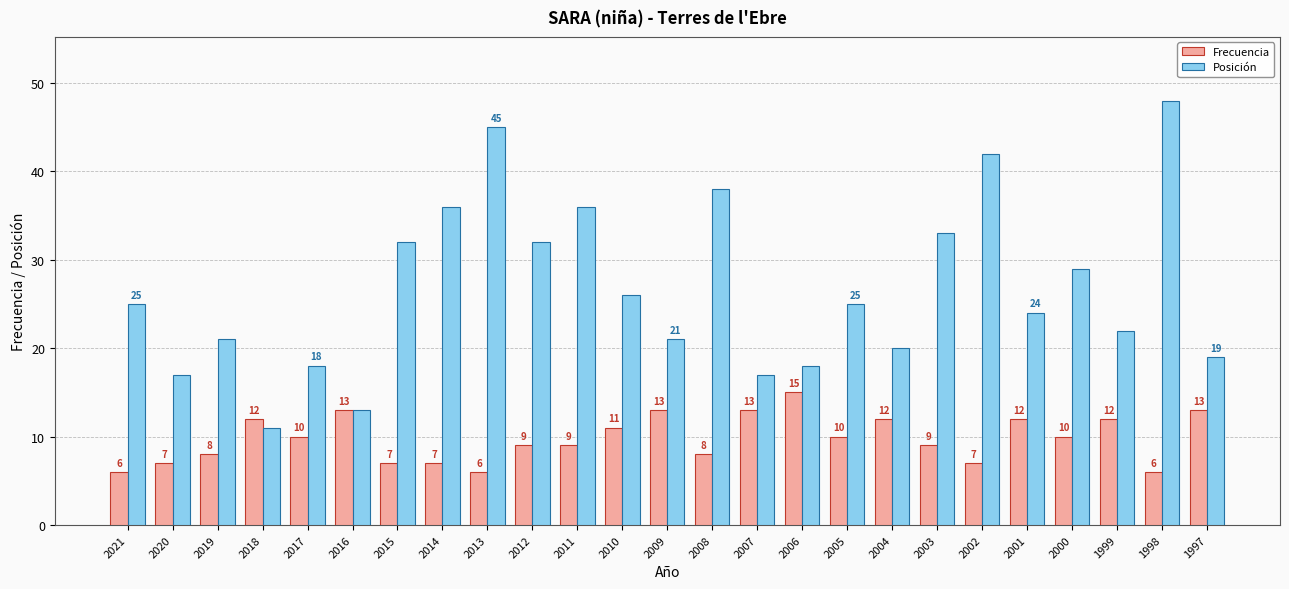

What is the approximate value of Frecuencia at 1999?

12